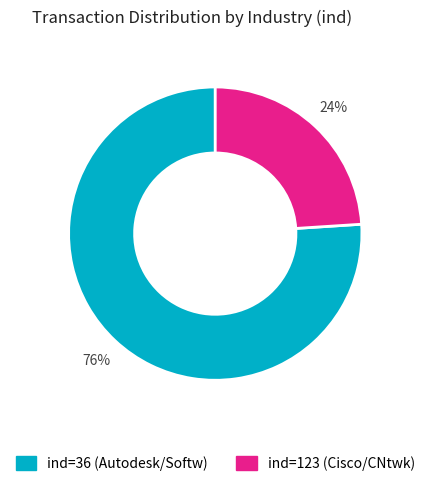

Is there any slice that represents more than half of the pie?

Yes